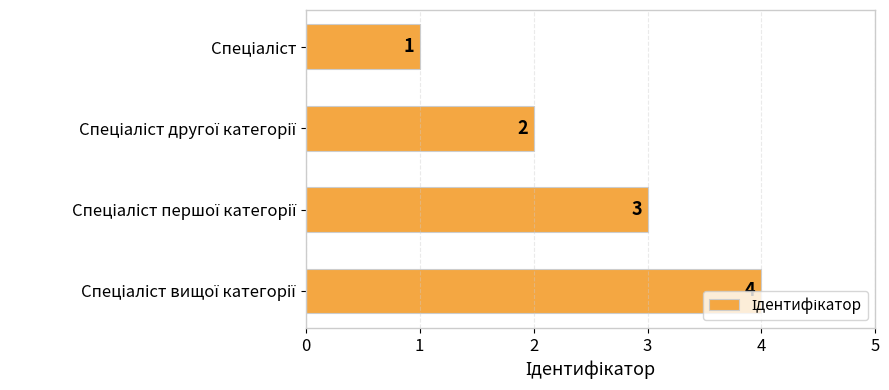

Count the values in the range 2 to 4.

3